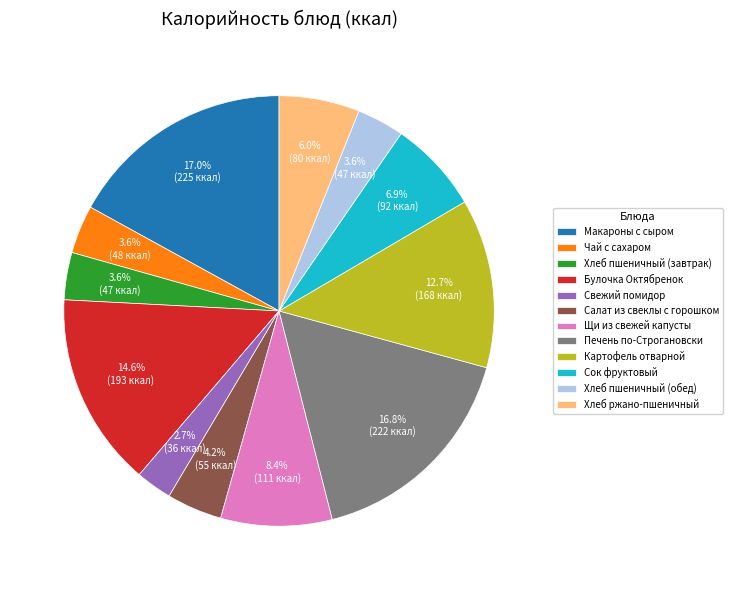

Which has a higher value, Макароны с сыром or Салат из свеклы с горошком?

Макароны с сыром